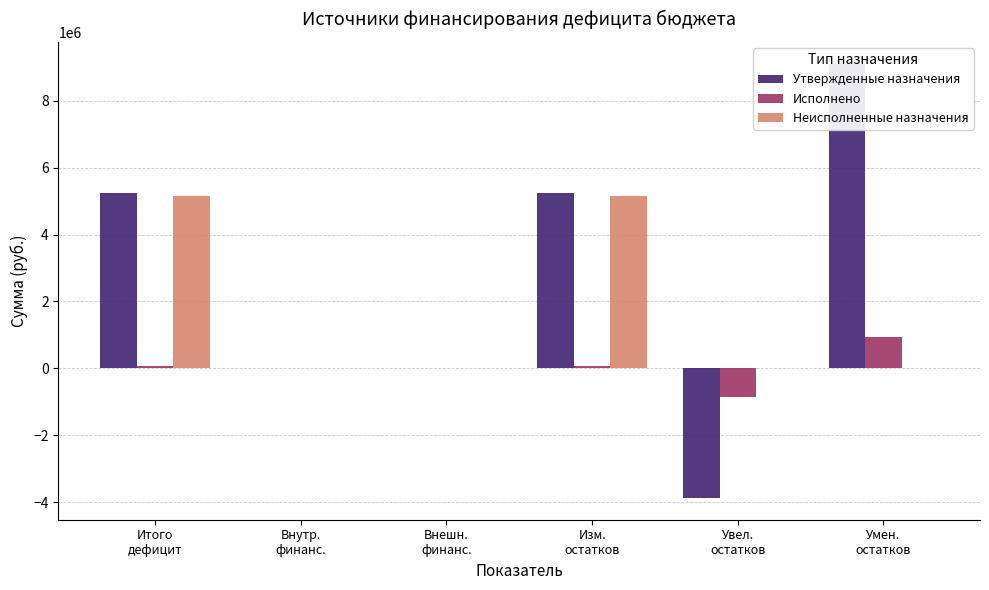

Is it true that Неисполненные назначения equals 3295778.2 at Внутр.
финанс.?

False